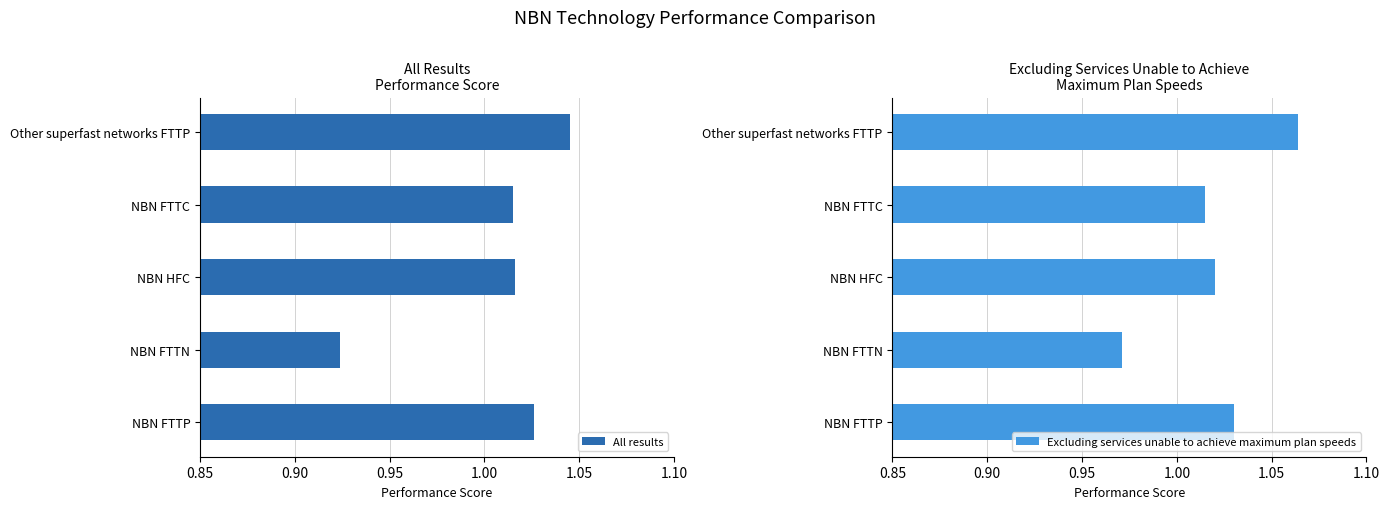

What is the value of the Excluding services unable to achieve maximum plan speeds bar at the 5th from the left?

1.1